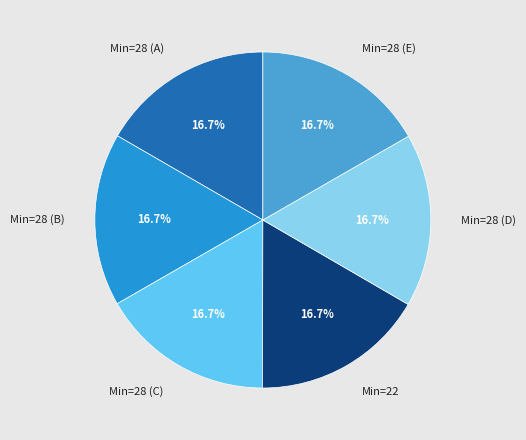

Approximately how many times larger is the value at Min=28 (B) compared to Min=28 (D)?

1.0